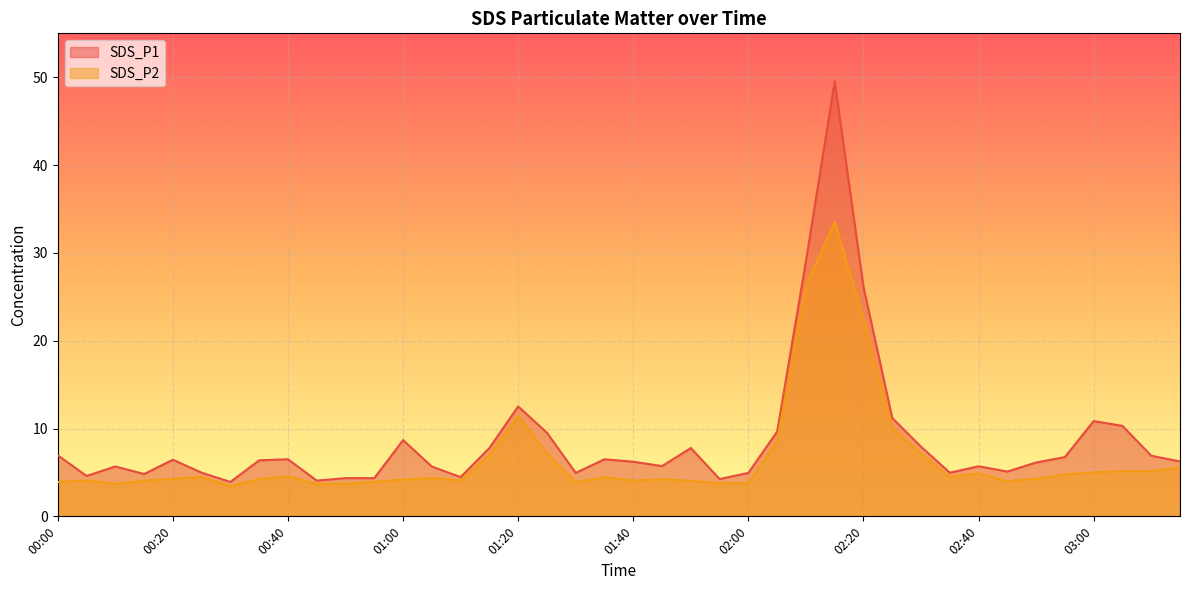

True or false: SDS_P2 and SDS_P1 intersect in this chart.

False